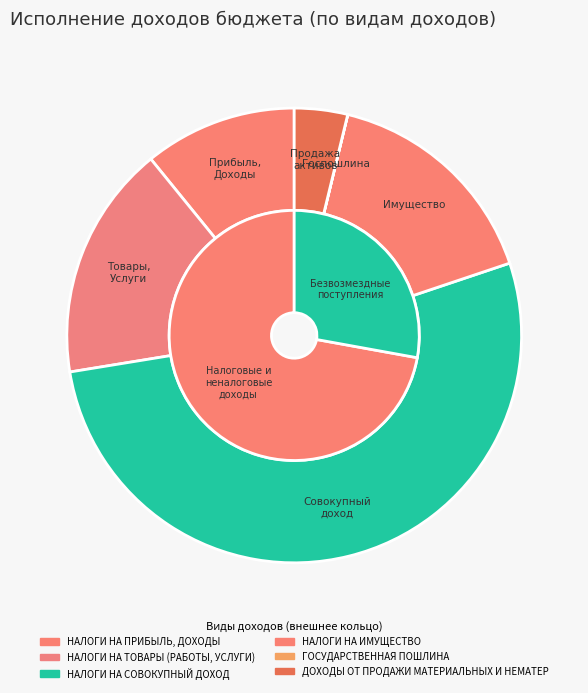

What percentage is NOT represented by НАЛОГИ НА ИМУЩЕСТВО?

83.9%